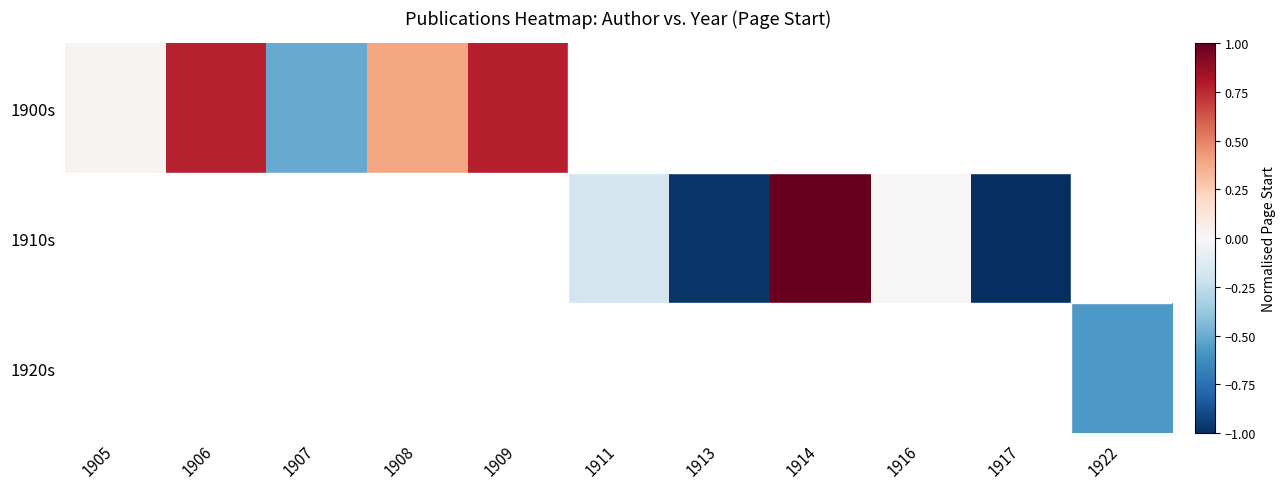

How many negative values does the 1910s series have?

4